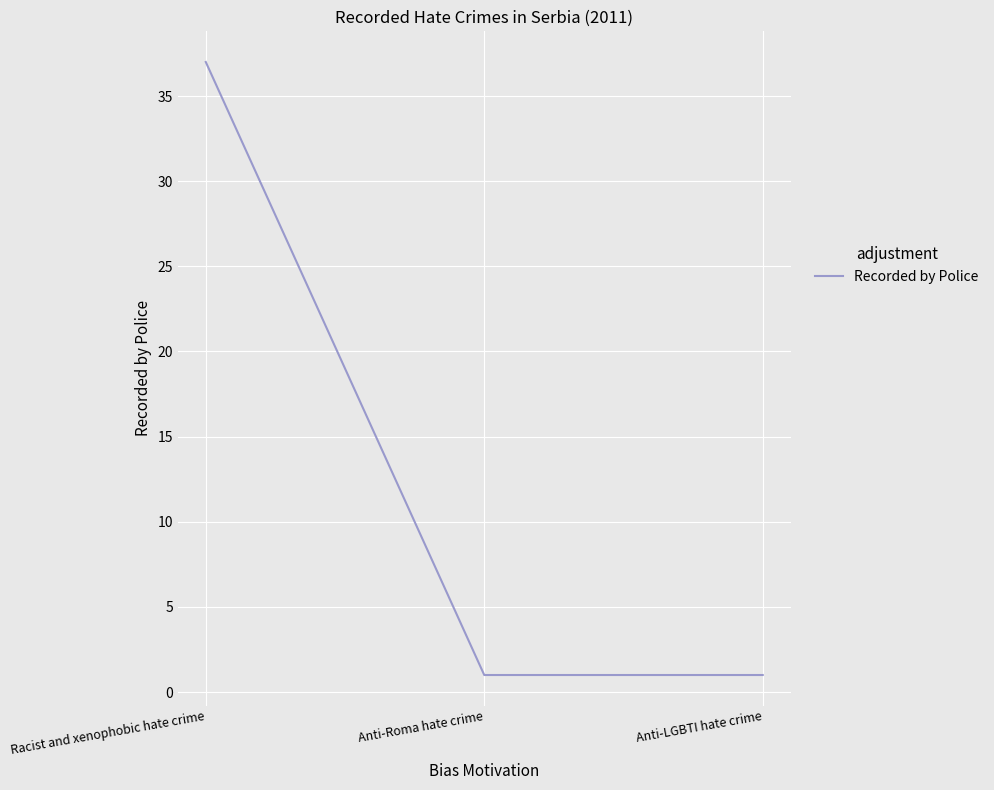

What position from the right is Anti-LGBTI hate crime?

1